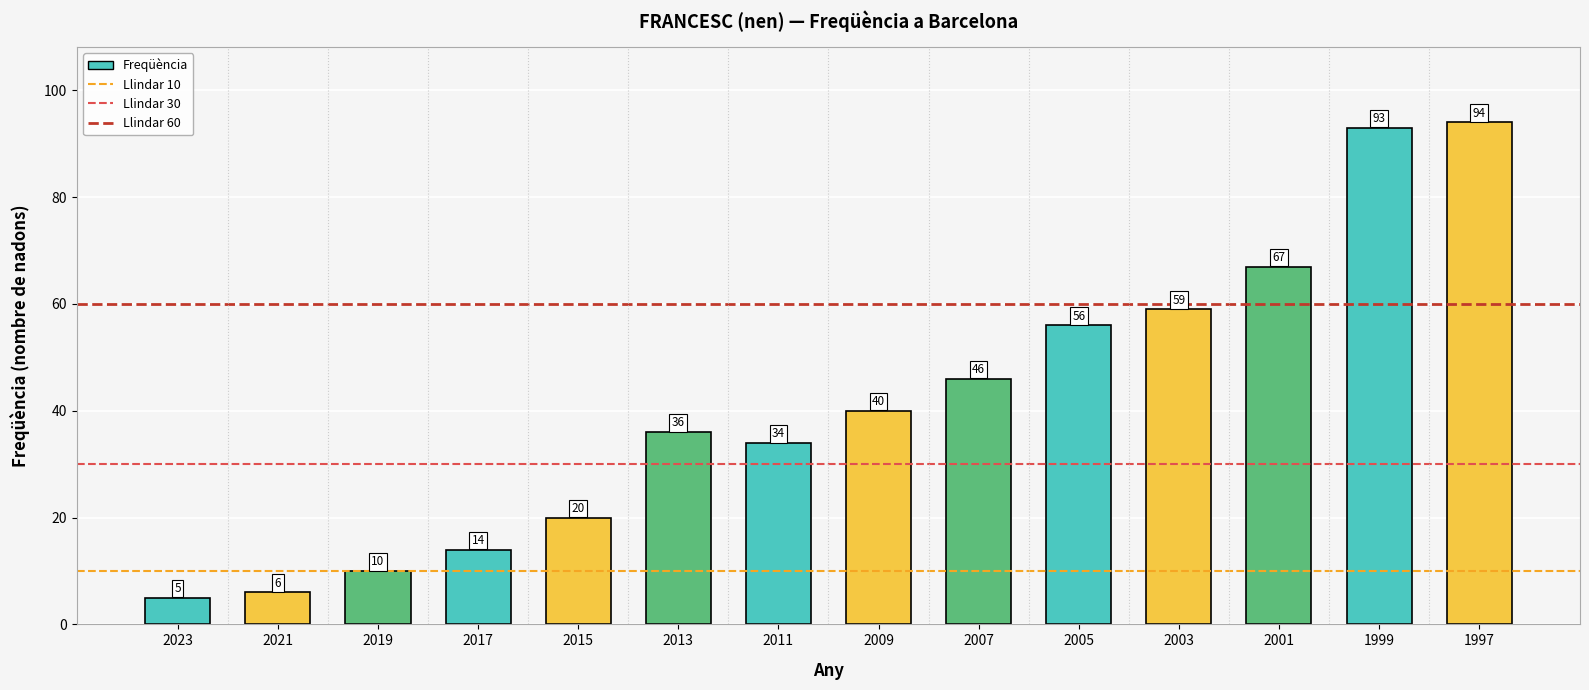

What is the sum of all values?

580